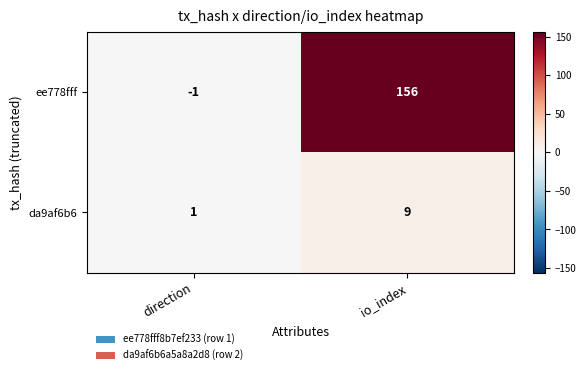

Which series has the largest range (max minus min)?

ee778fff